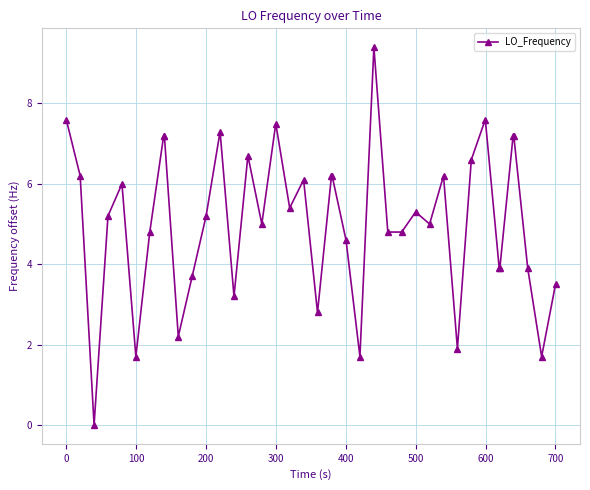

What is the maximum value shown in the chart?

9.4